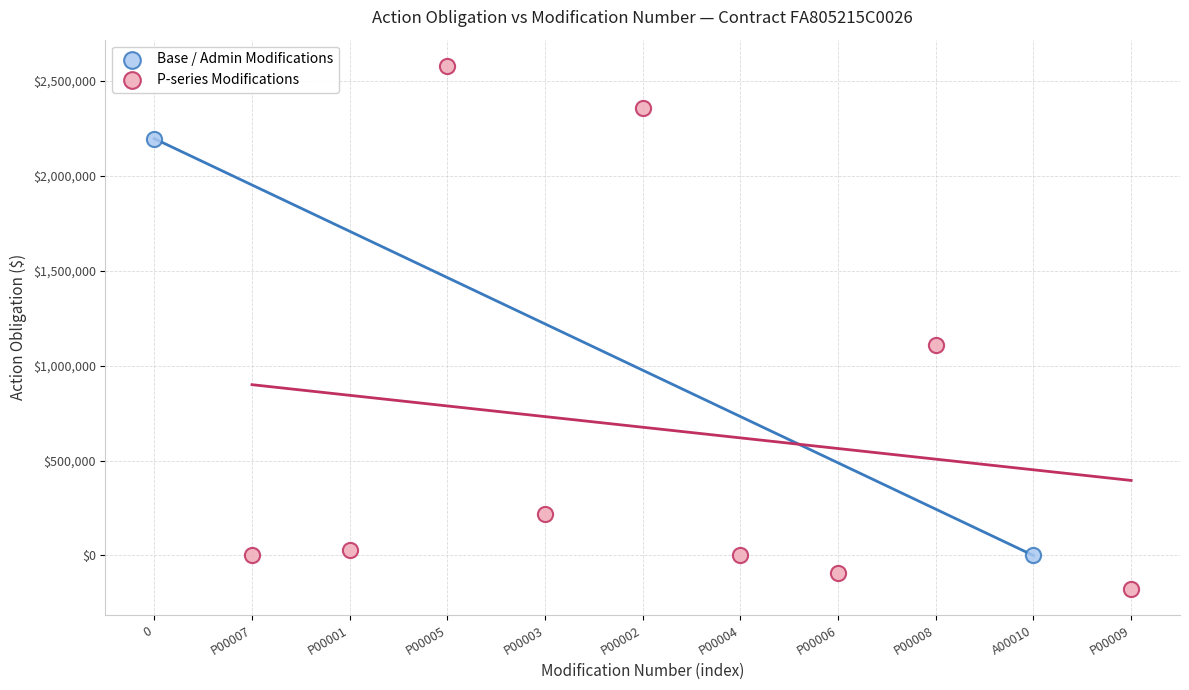

What are all the series names shown in the legend?

Base / Admin Modifications, P-series Modifications